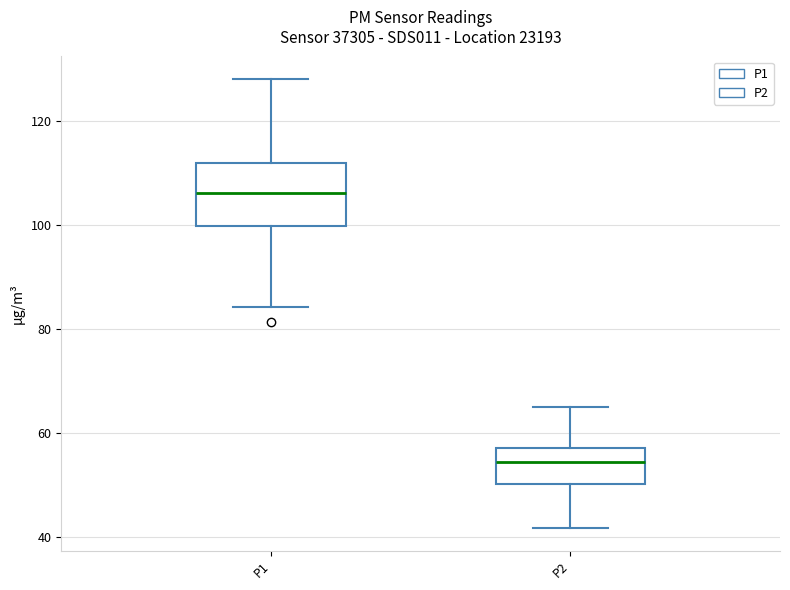

Which box's median line is the lowest?

P2